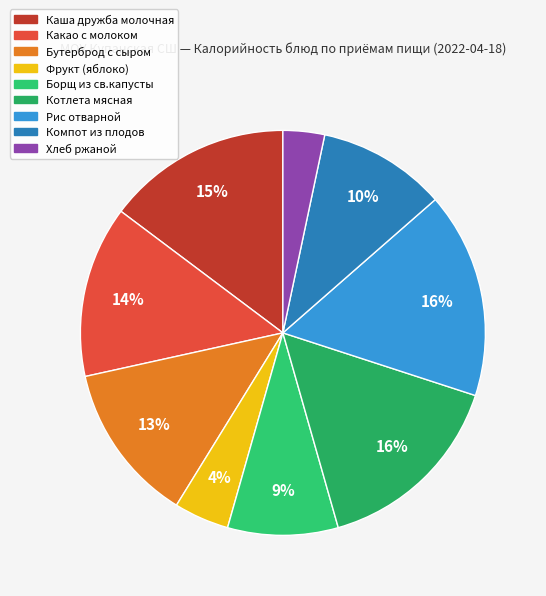

To the nearest percent, what percentage of the pie is Каша дружба молочная?

15%